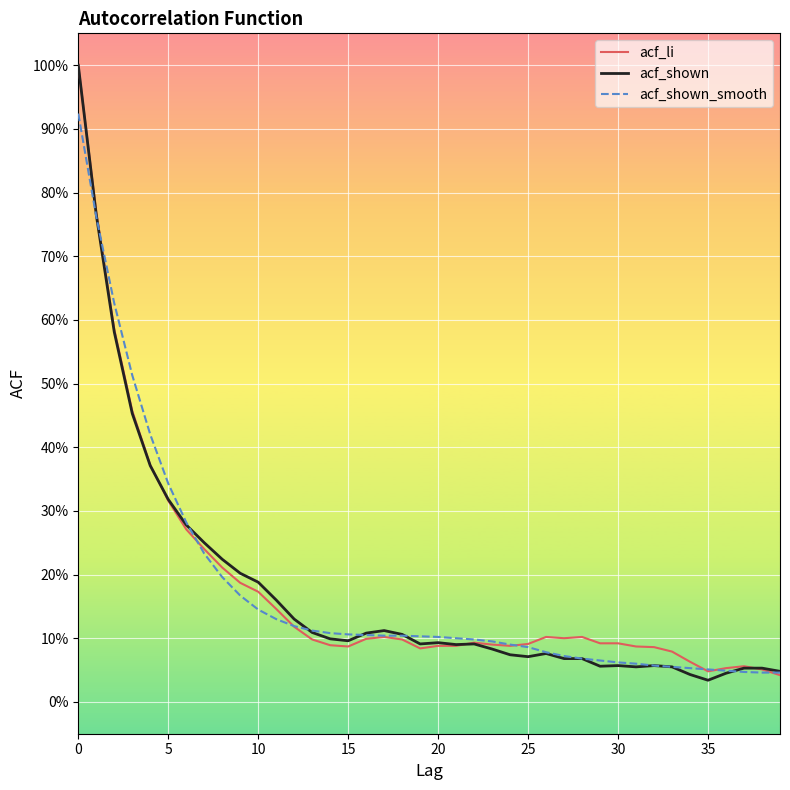

Rank the series by their average value, from highest to lowest.

acf_li, acf_shown_smooth, acf_shown